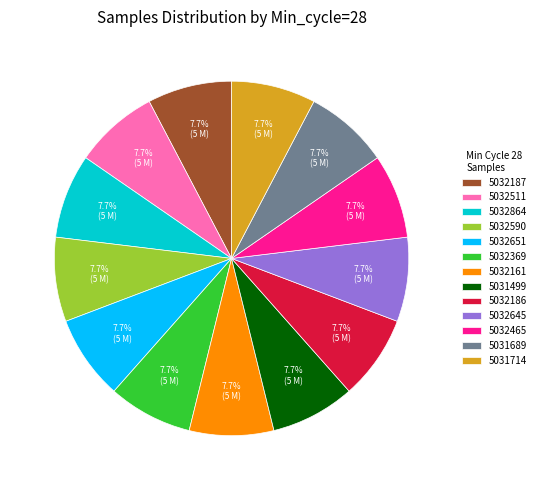

Is there any slice that represents more than half of the pie?

No